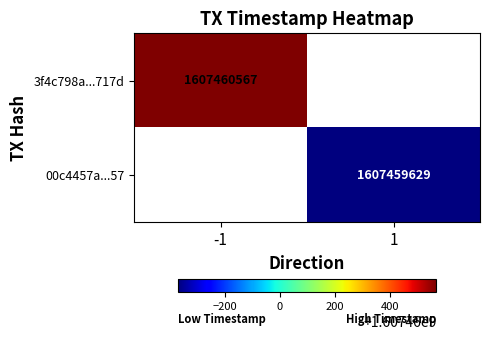

Count the number of categories in the chart.

2